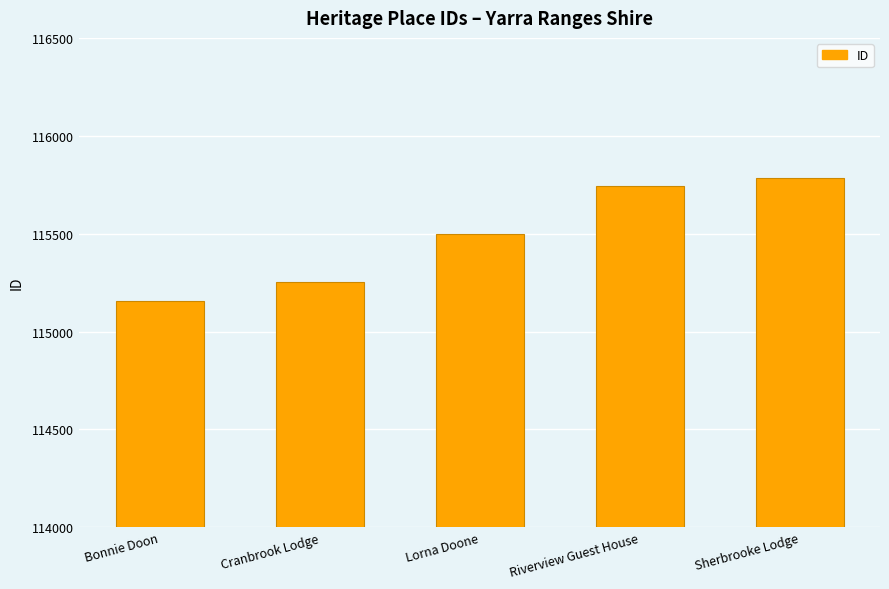

At which label is the value closest to 115468?

Lorna Doone